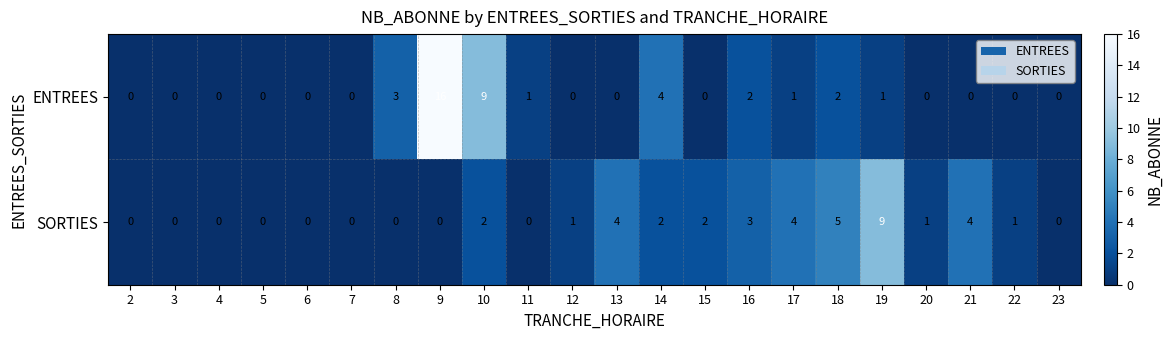

What is the difference between the second highest and minimum values in the SORTIES series?

5